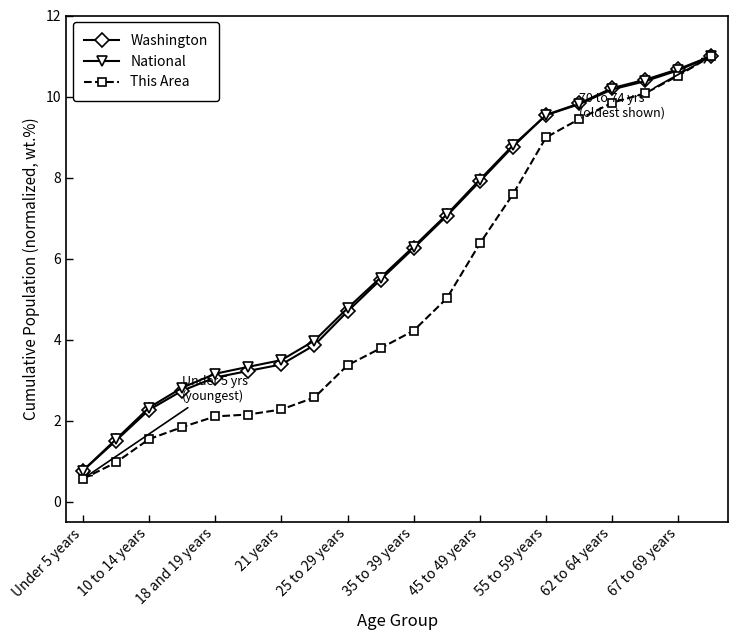

Count the number of categories in the chart.

20